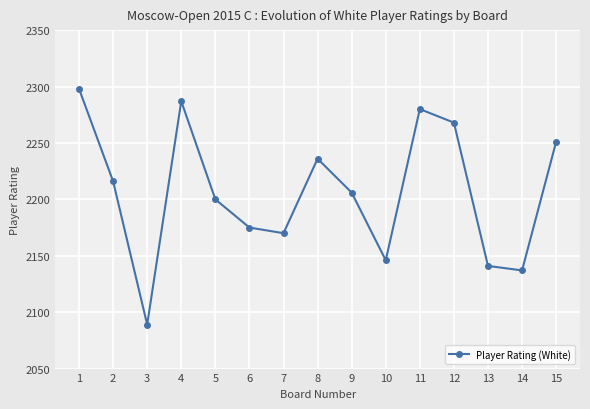

How many series are shown in this chart?

1